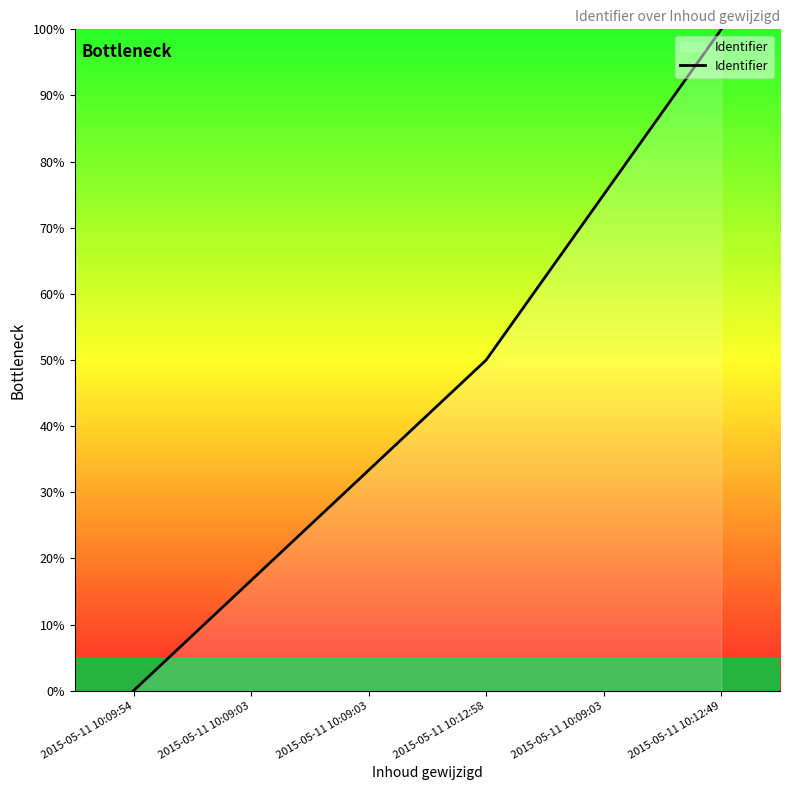

Reading right to left, extract all data points from this chart.

100.0	75.0	50.0	33.3	16.7	0.0